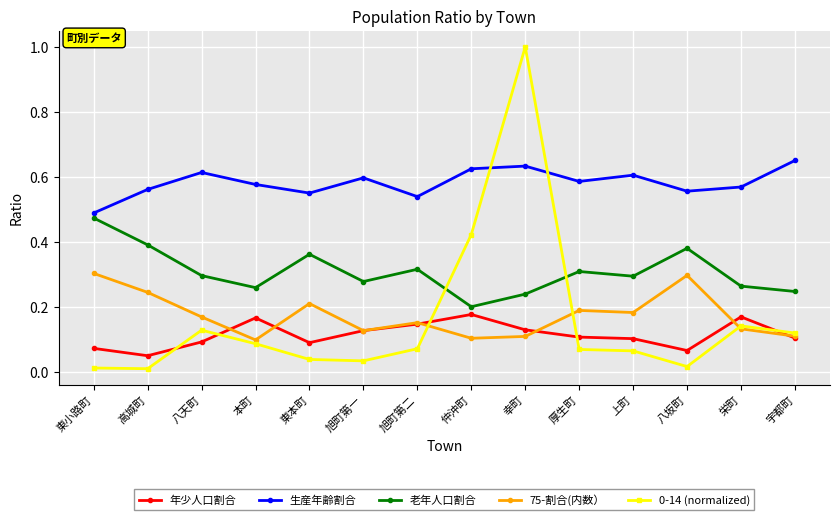

What is the label of the 2nd point from the right?

栄町